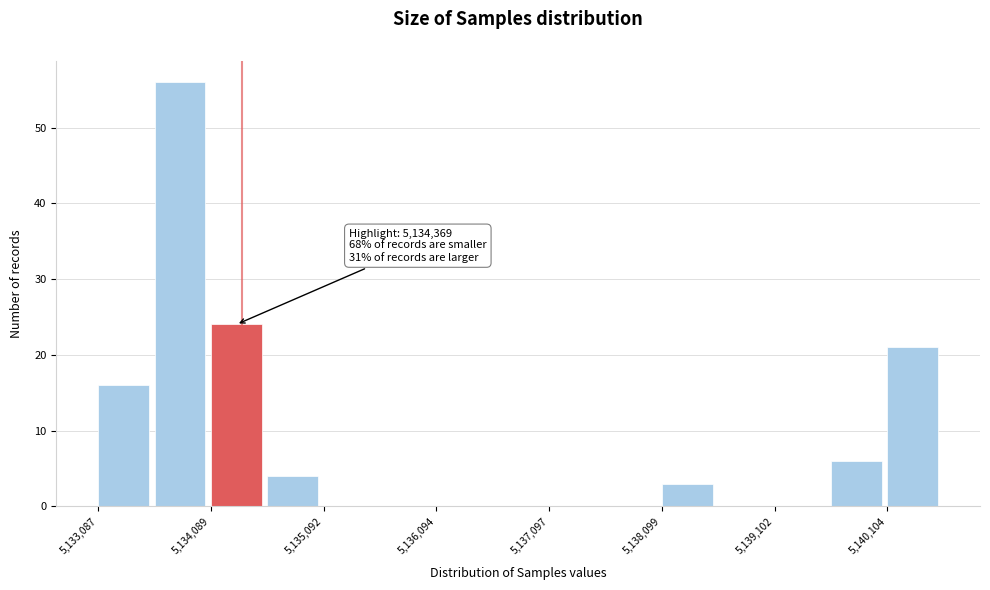

Around what value on the x-axis is the tallest bar? Give the approximate position of its centre, as read against the axis.

5133800